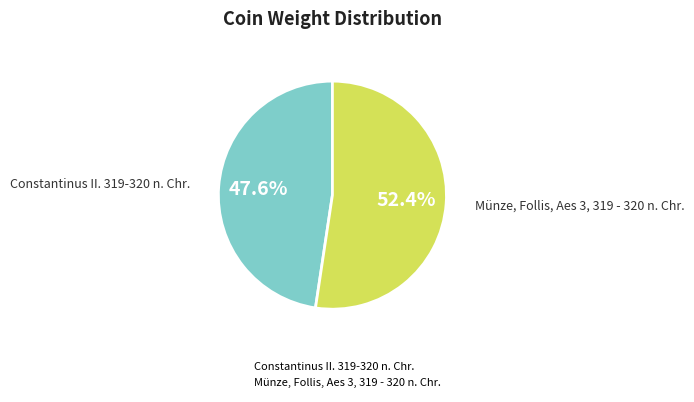

Approximately how many times larger is the value at Münze, Follis, Aes 3, 319 - 320 n. Chr. compared to Constantinus II. 319-320 n. Chr.?

1.1